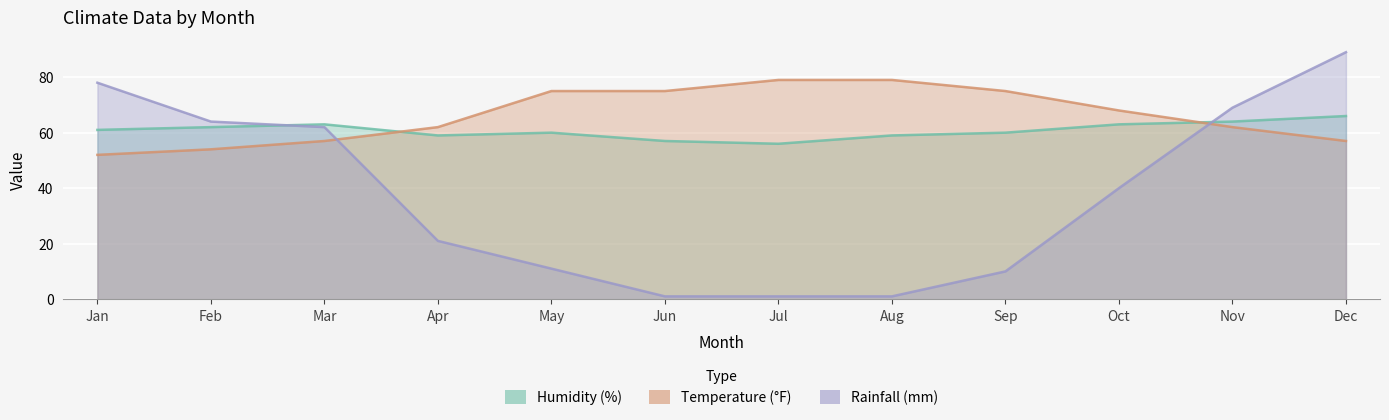

What is the total value across all series at Oct?

171